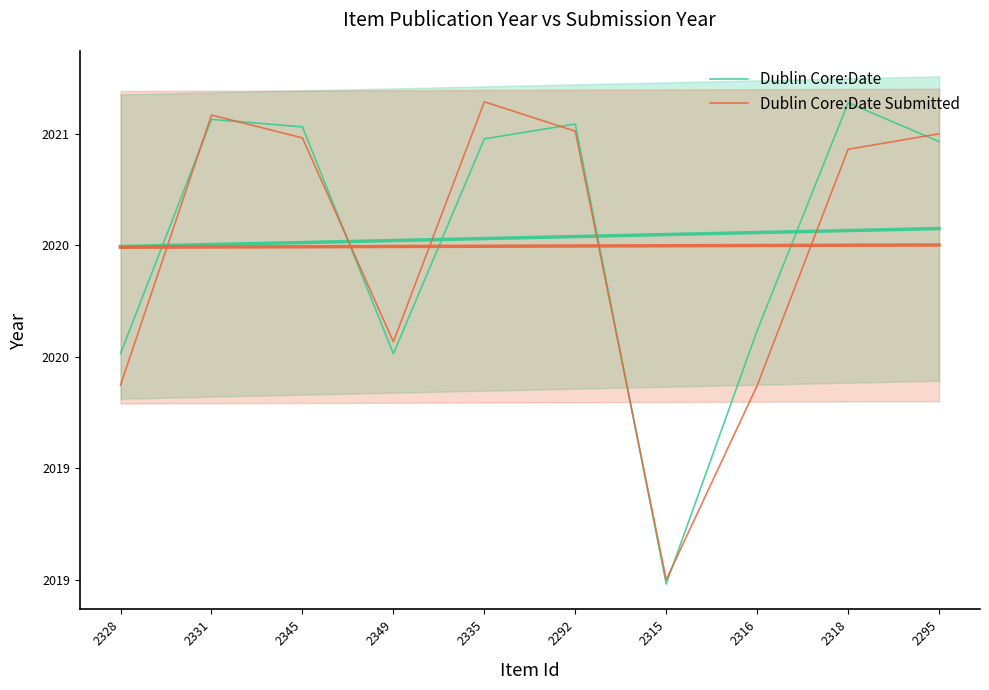

Count the number of categories in the chart.

10